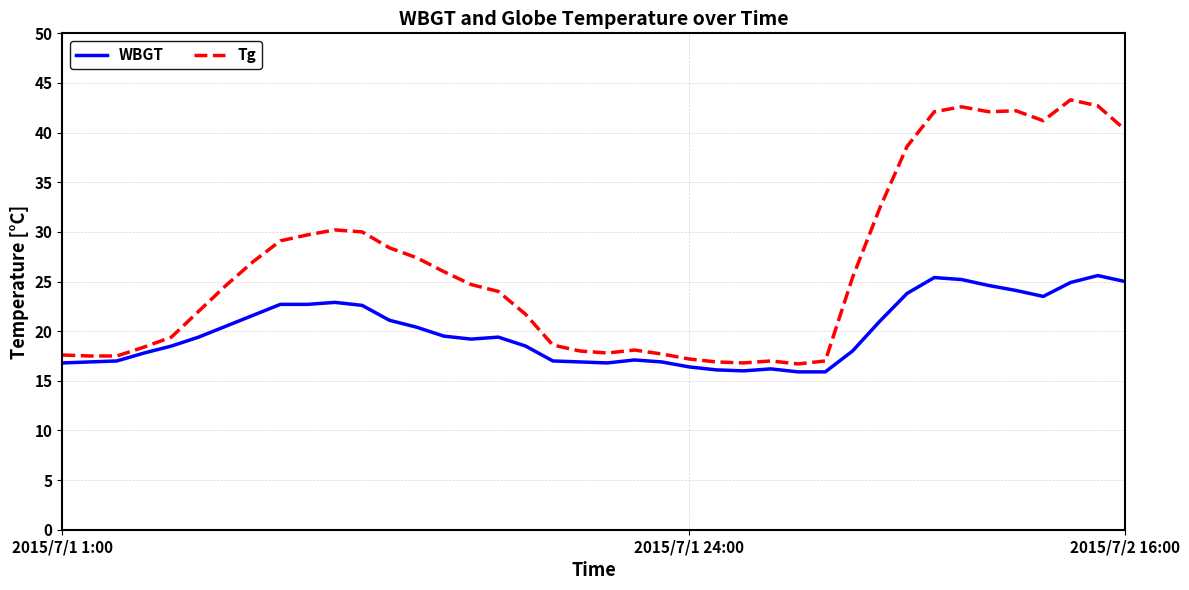

What is the maximum value shown in the chart?

43.3